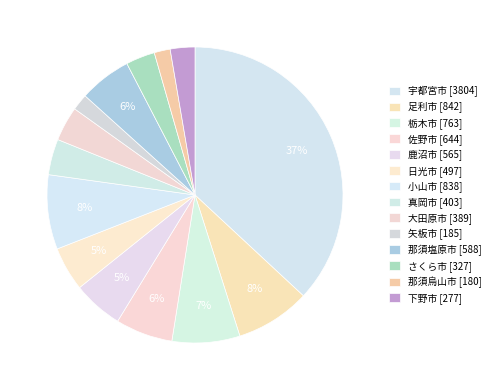

Is there a majority slice in this chart?

No